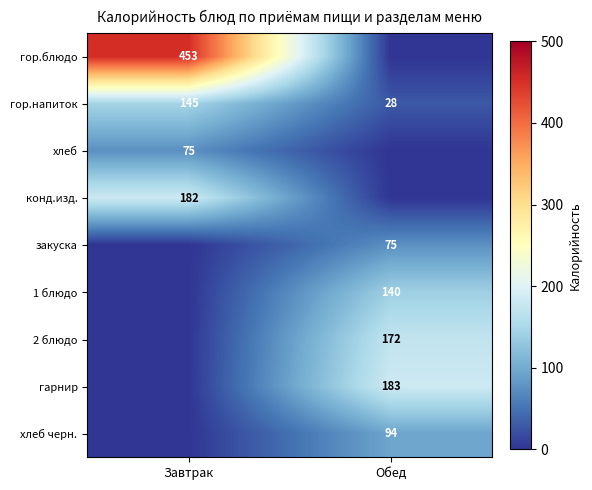

Is the value of хлеб черн. at Обед greater than the value of конд.изд. at Завтрак?

No